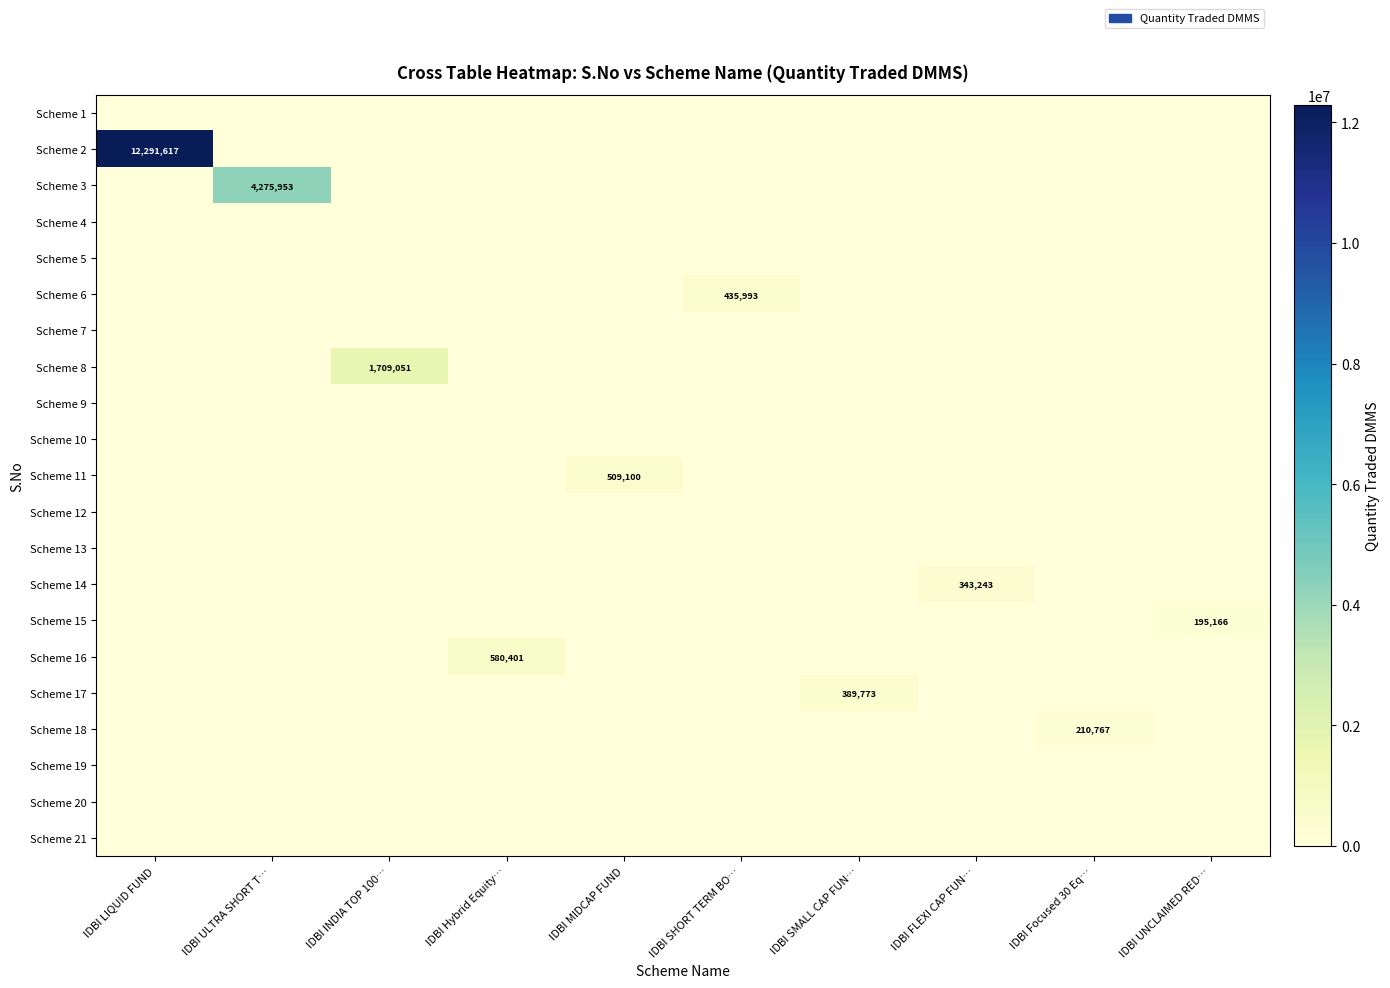

What is the difference between the maximum and minimum values in the Scheme 18 series?

210767.3